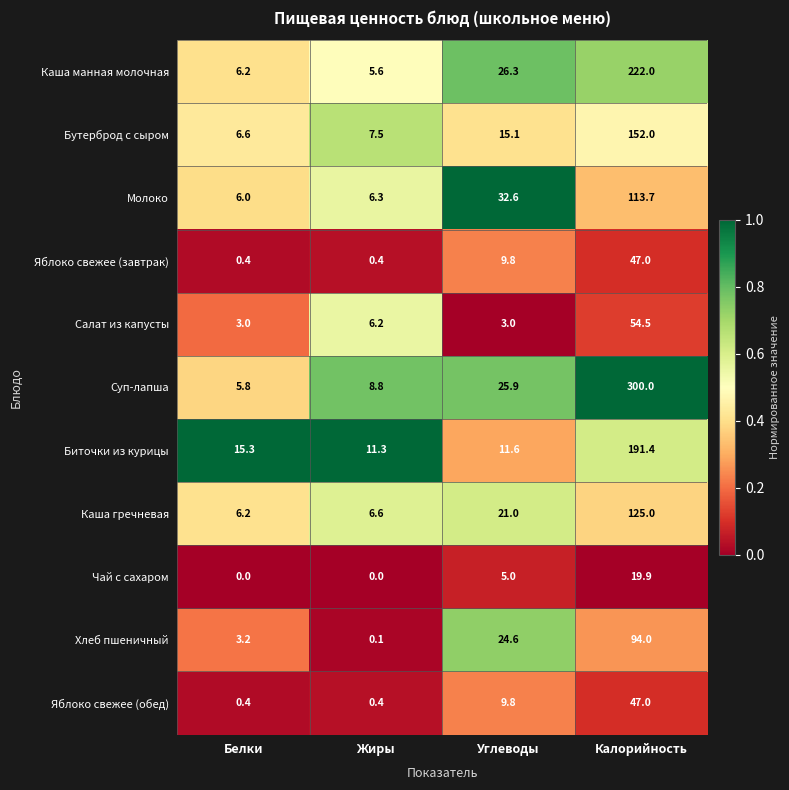

True or false: Чай с сахаром has a value of 0.0 at Жиры.

True